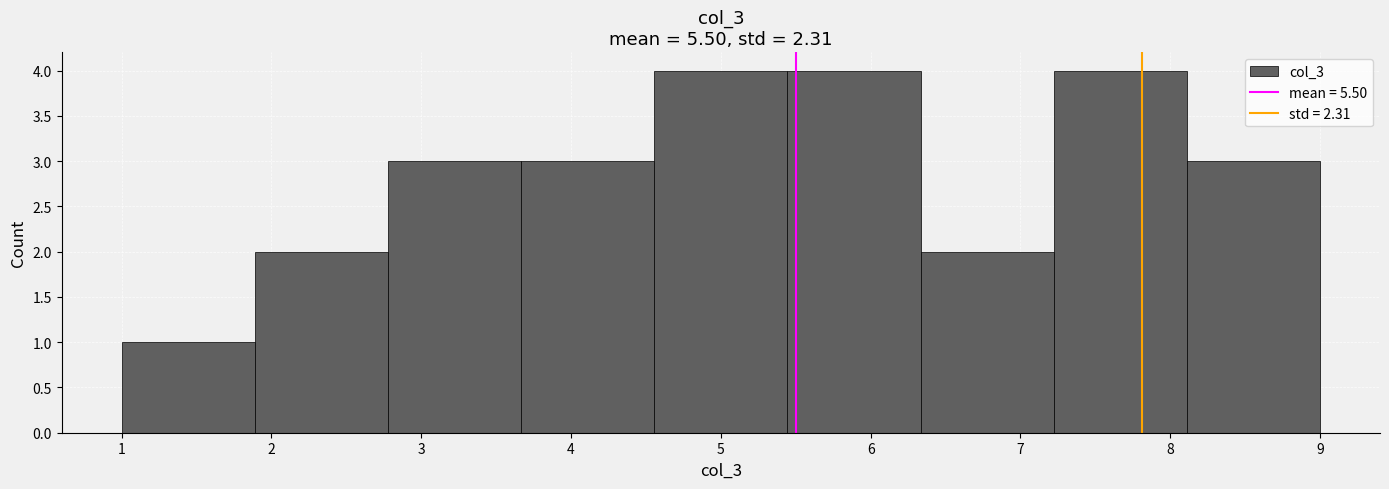

Reading left to right, transcribe this chart: for each bar, give the range it covers on the x-axis and its height. Neither the bar edges nor the heights are printed on the chart, so give them approximately, as read against the axes.

1.0 to 1.9: 1
1.9 to 2.8: 2
2.8 to 3.7: 3
3.7 to 4.6: 3
4.6 to 5.4: 4
5.4 to 6.3: 4
6.3 to 7.2: 2
7.2 to 8.1: 4
8.1 to 9.0: 3